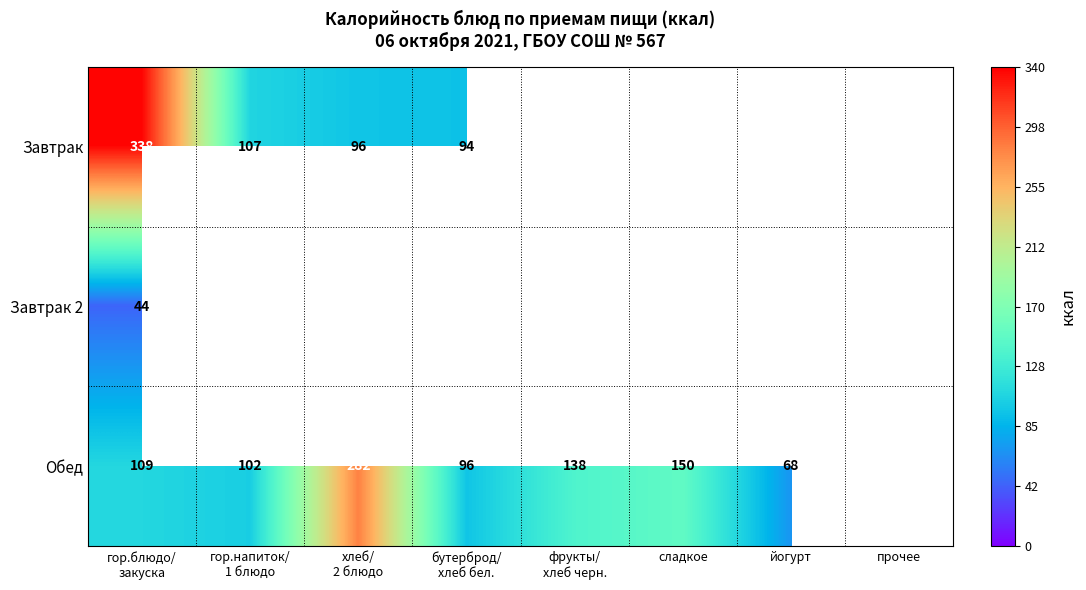

Is it true that Обед equals 33 at йогурт?

False